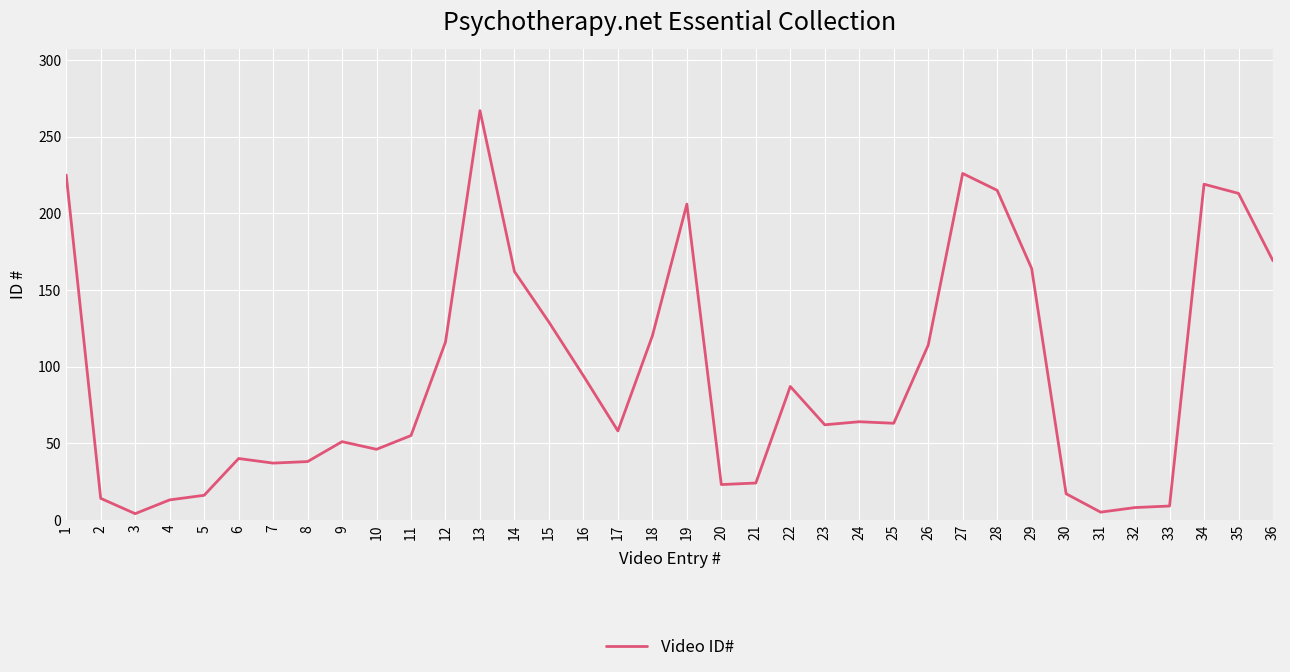

What is the change in value from 18 to 24?

-56